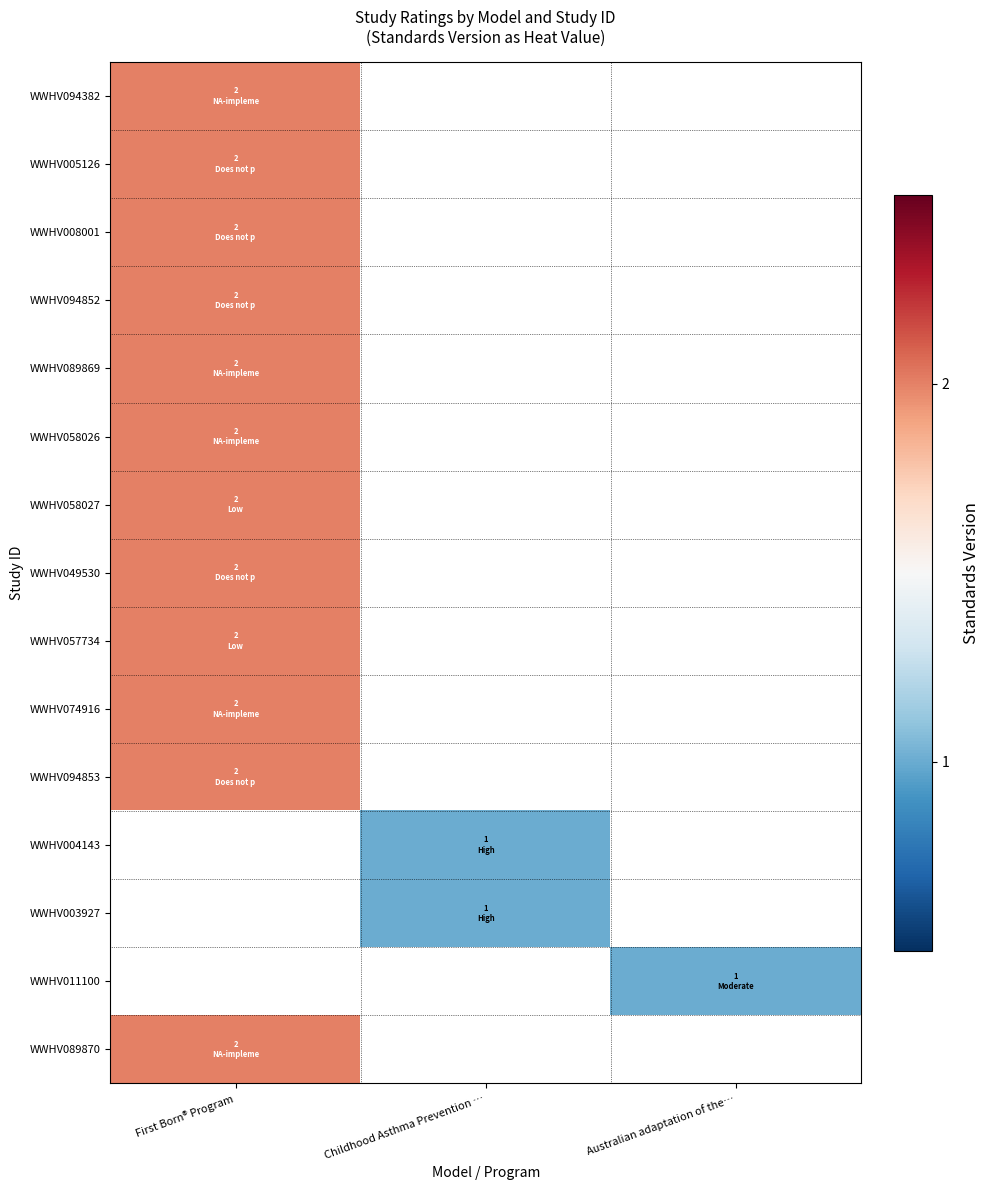

Is the value of WWHV058026 at First Born® Program greater than the value of WWHV094852 at First Born® Program?

No